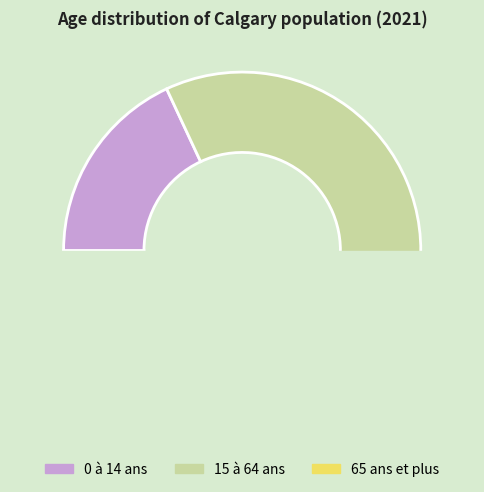

Is there a majority slice in this chart?

Yes